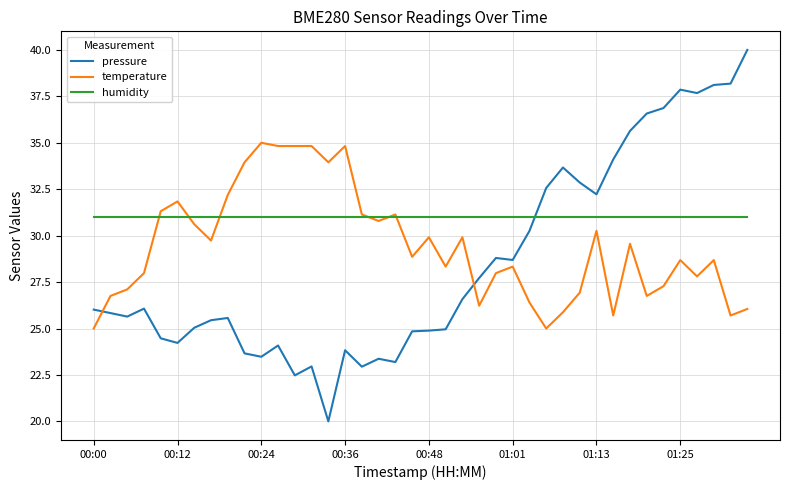

List the series in order of their overall mean, highest first.

humidity, temperature, pressure